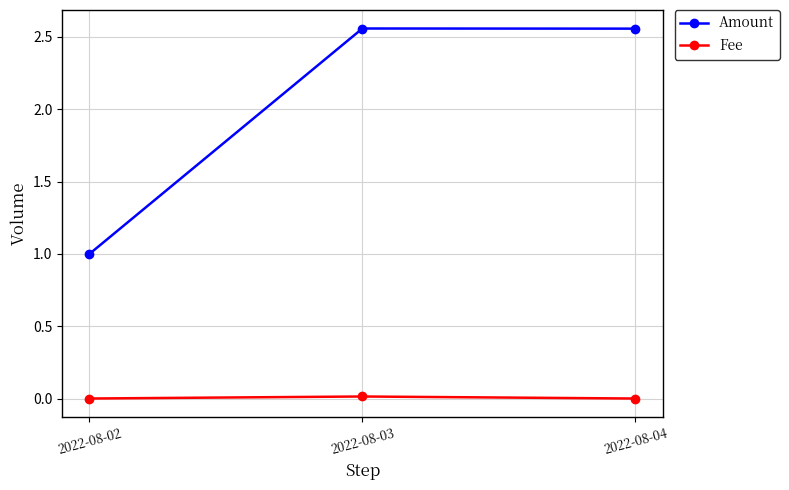

List the series in order of their peak value, lowest first.

Fee, Amount